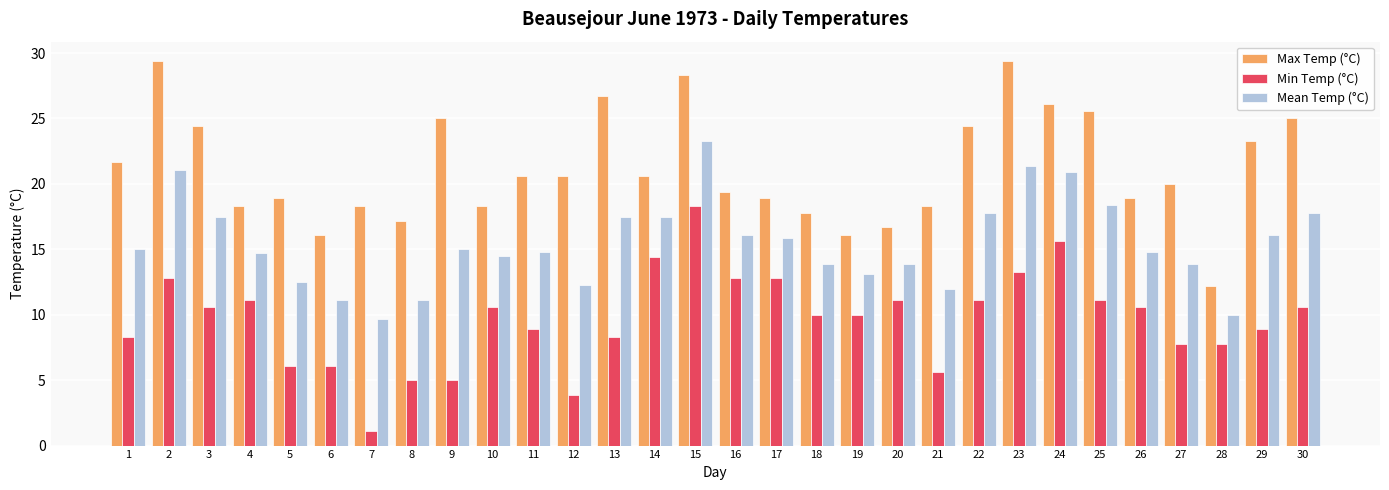

The value of Max Temp (°C) at 10 is 18.3. True or false?

True